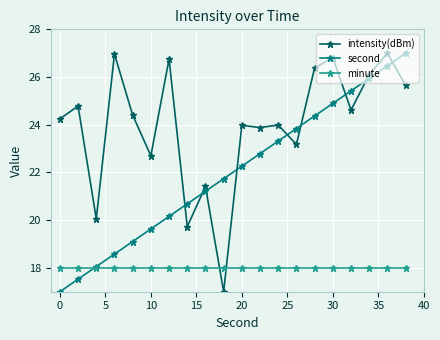

What is the value of the second point at the 5th from the left?

19.1